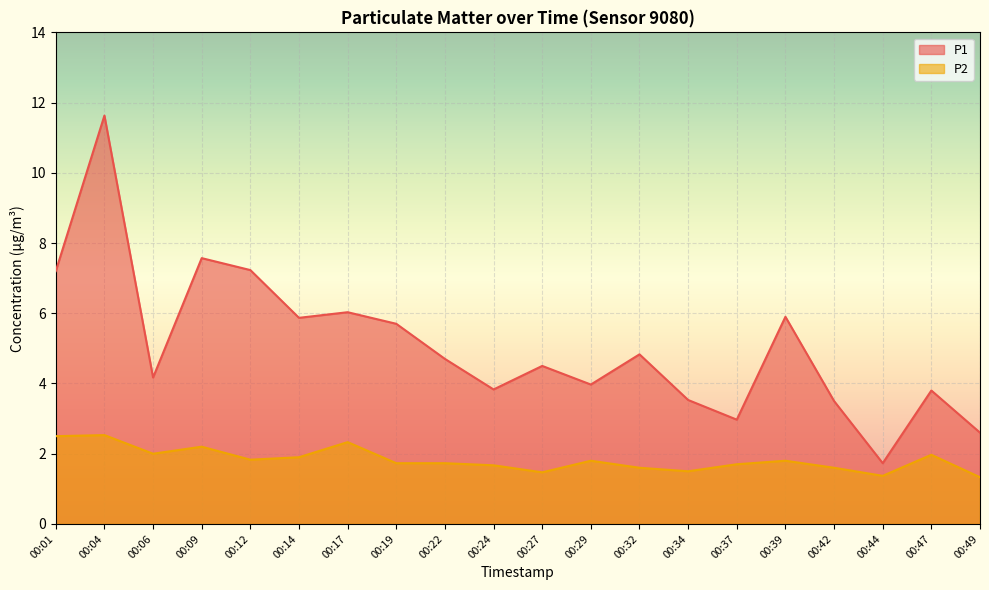

The P2 series shows 2.0 at 00:06. True or false?

True